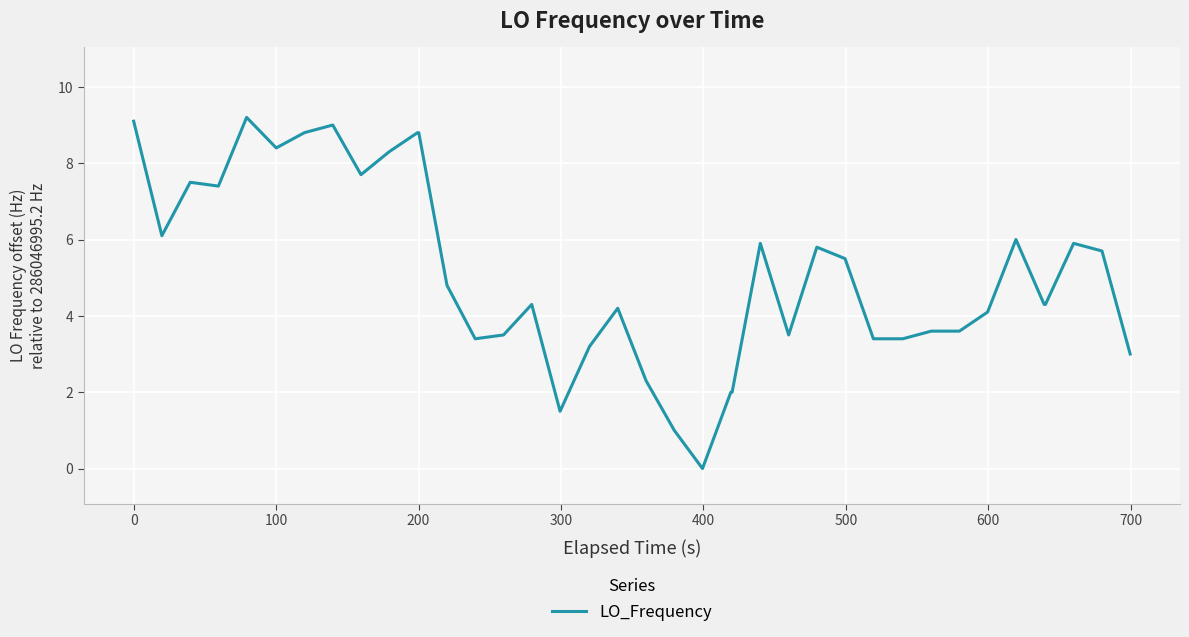

What is the difference between the maximum and minimum values?

9.2